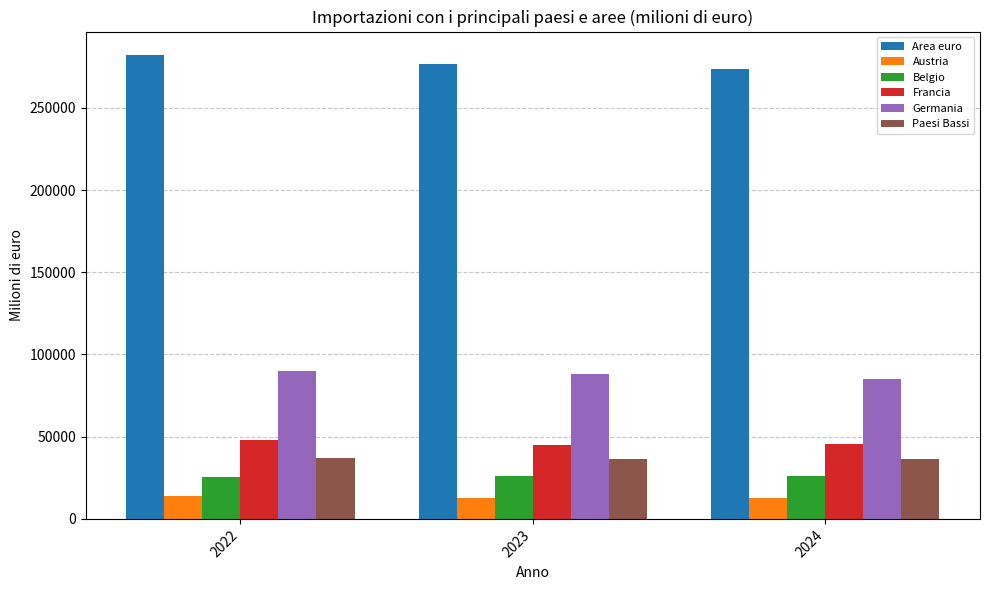

How many data points in Francia are less than 45765?

1